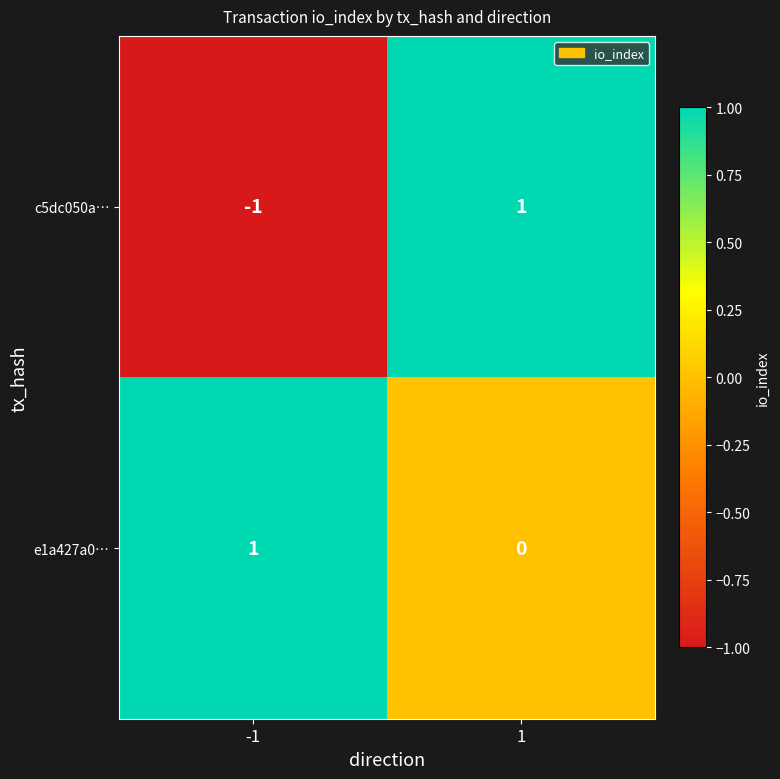

The e1a427a0… series shows 0 at 1. True or false?

True